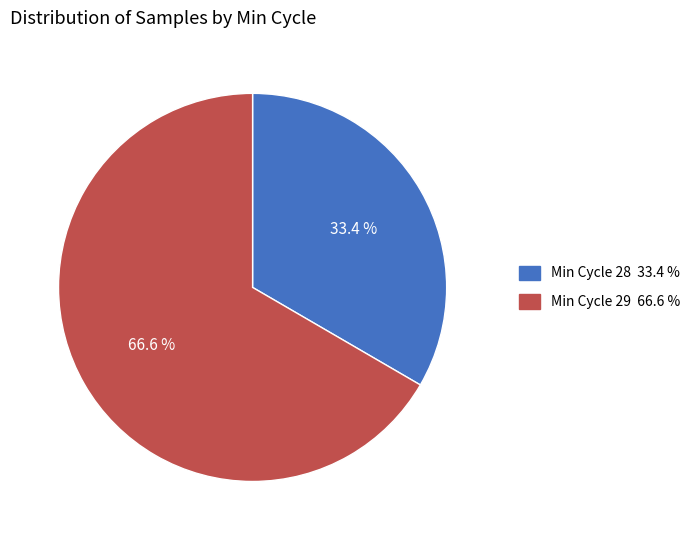

Is there any slice that represents more than half of the pie?

Yes